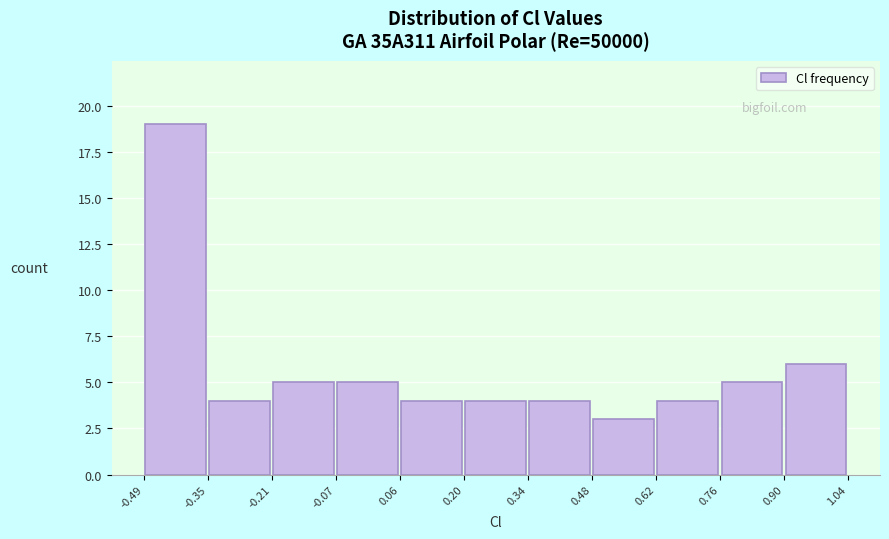

Which range on the x-axis has the tallest bar?

-0.49 to -0.35